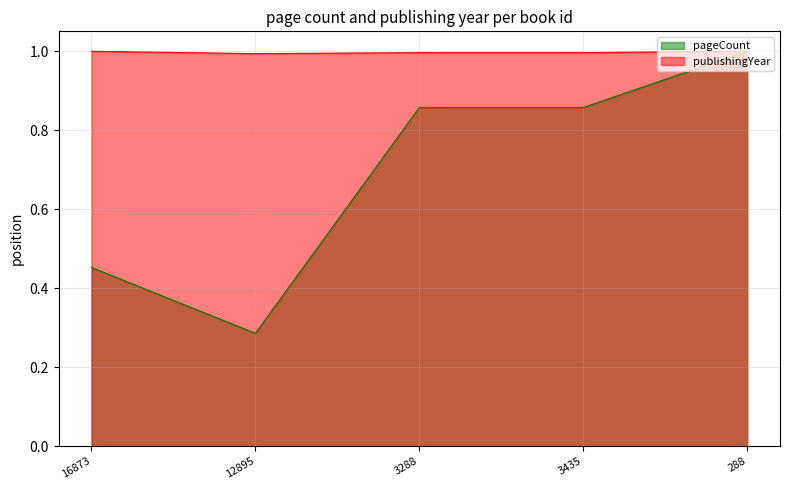

How many lines are shown in the chart?

2